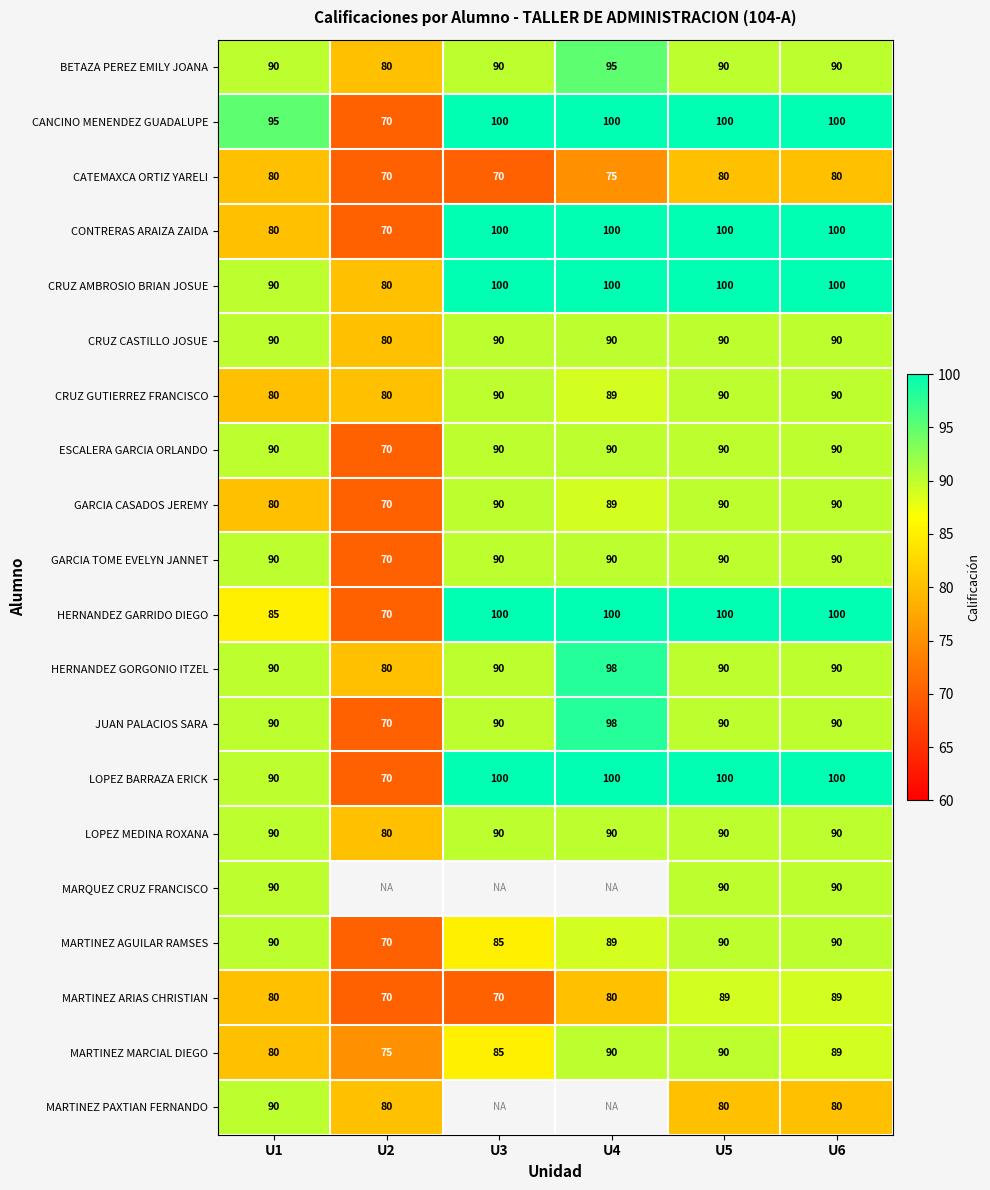

How many values in the GARCIA CASADOS JEREMY series are below 90?

3